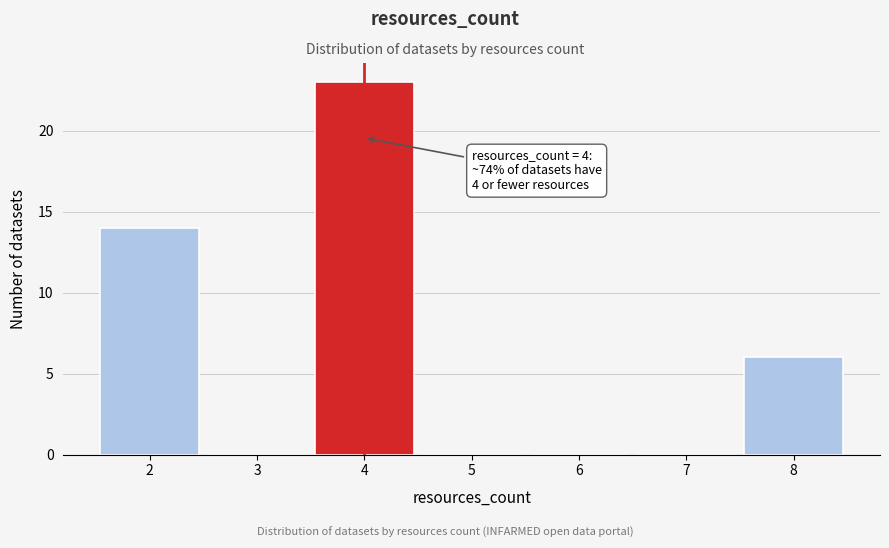

Over which range of the x-axis is the bar tallest?

3.5 to 4.5